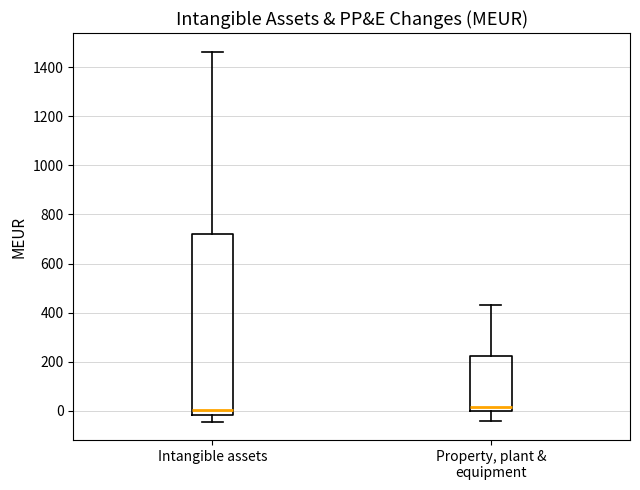

Reading left to right, transcribe this box plot: for each box, give where its median line is, the range the box spans, and where its two whiskers end, as read against the y-axis. The values are not printed on the chart, so give them approximately, as read against the axis.

Intangible assets: median 0, box -20 to 720, whiskers -40 to 1460
Property, plant & equipment: median 20, box 0 to 220, whiskers -40 to 440